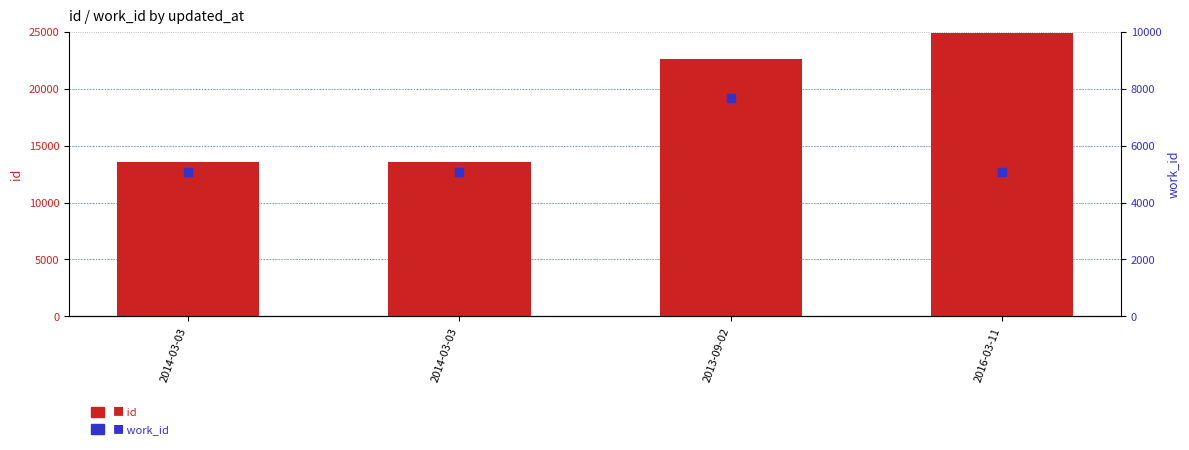

Which series reaches the minimum Y coordinate?

work_id